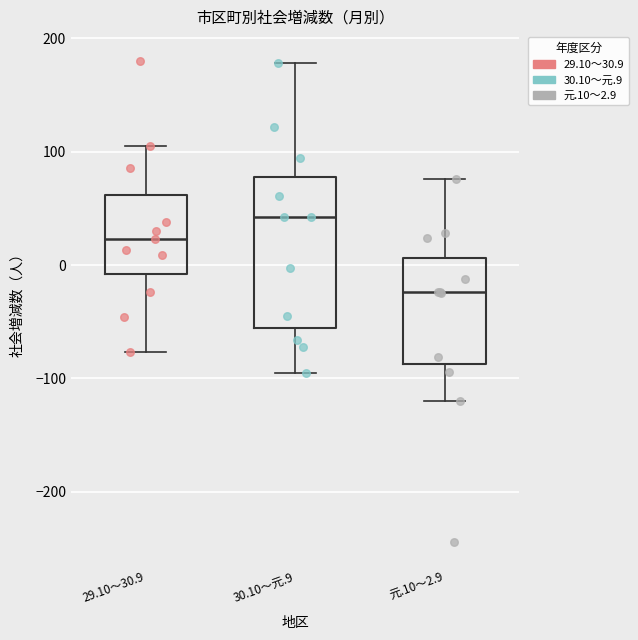

Comparing the boxes themselves (not the whiskers), which one is the tallest?

30.10～元.9